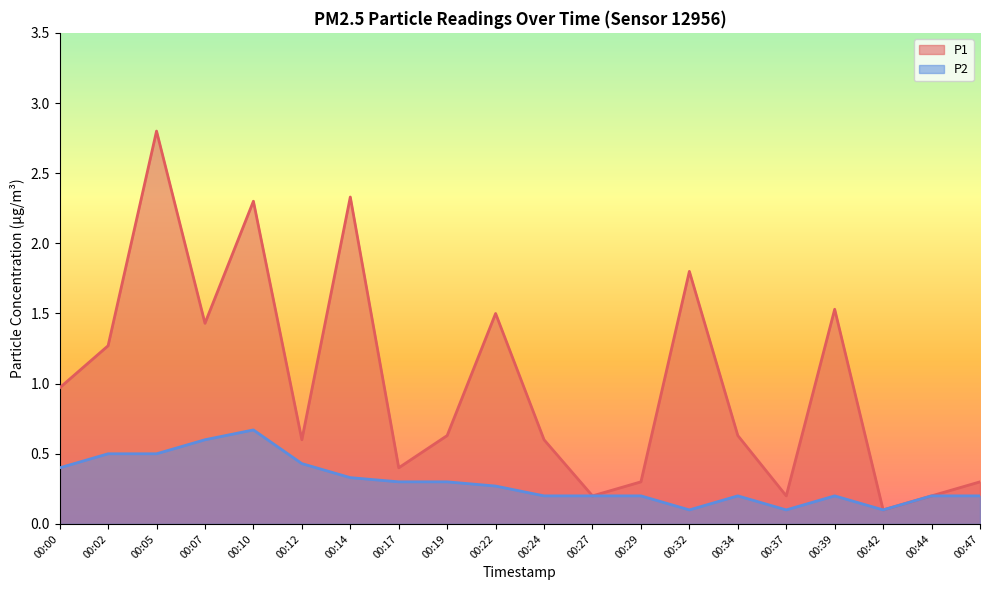

Count the number of categories in the chart.

20